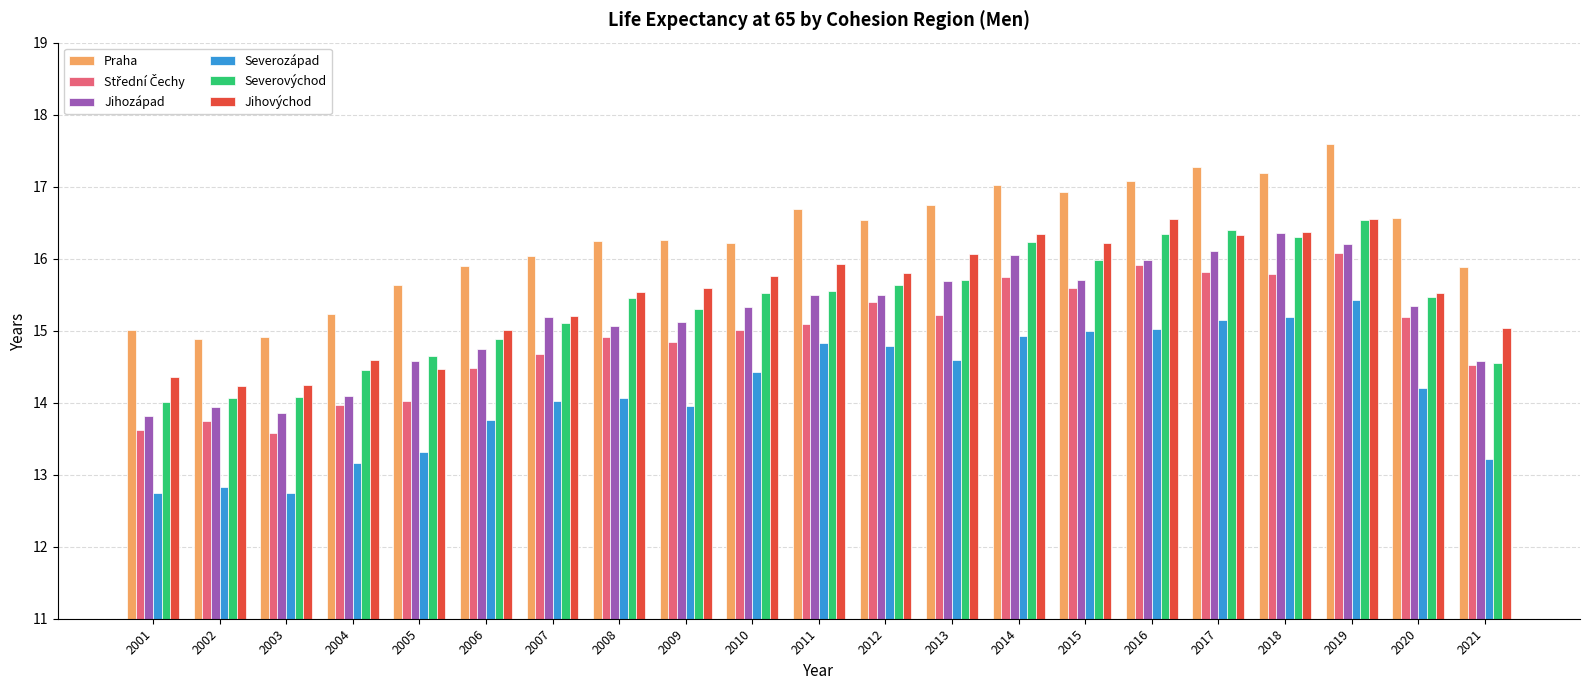

What is the greatest value displayed?

17.6